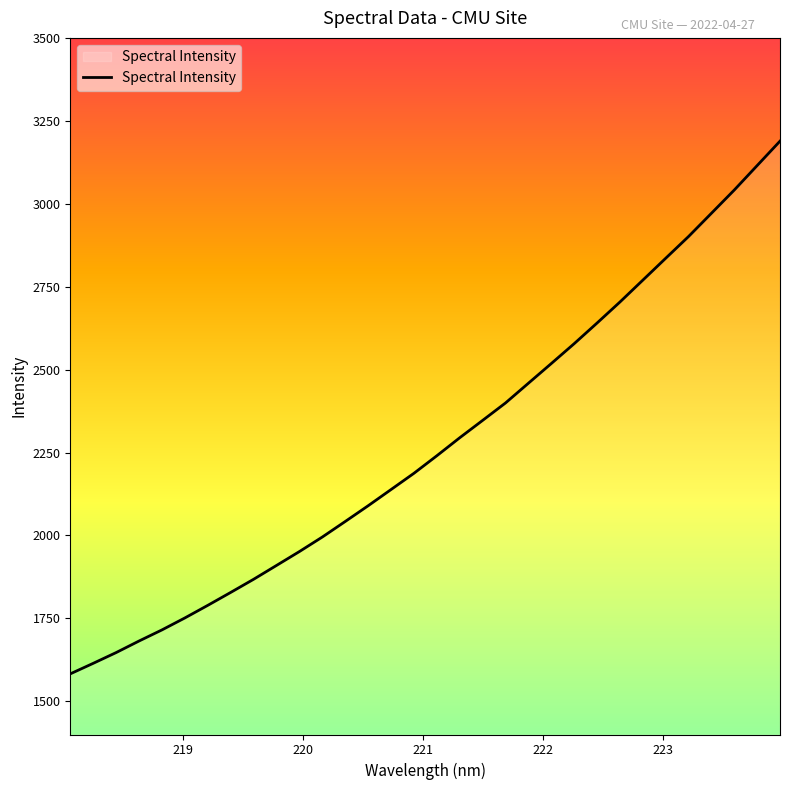

What is the difference between the maximum and minimum values?

1605.9